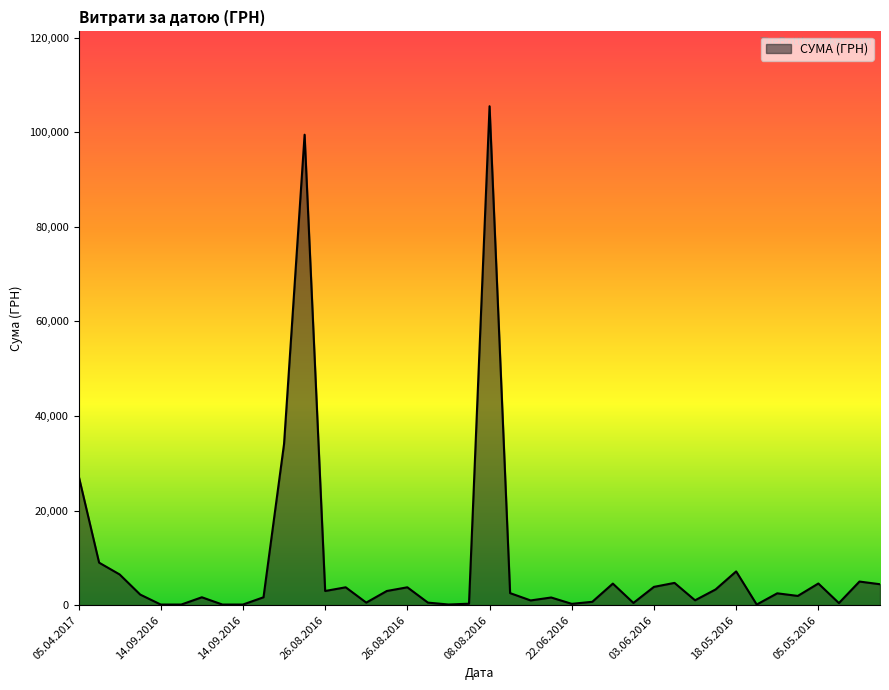

How many lines are shown in the chart?

1